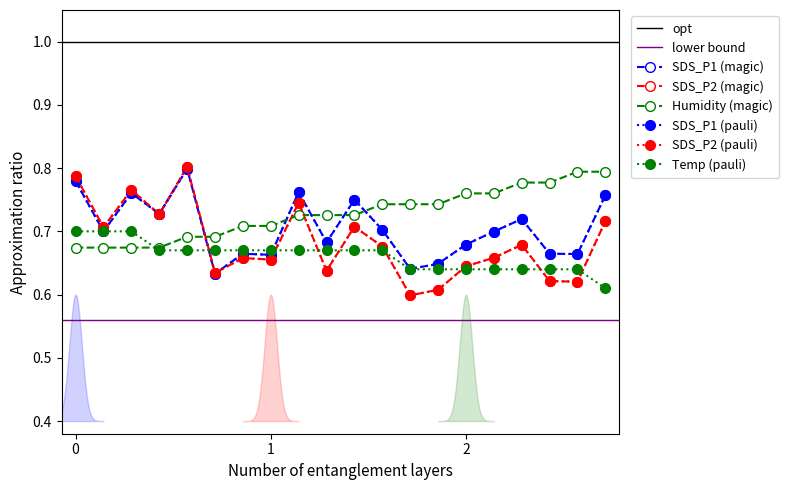

What is the value of the Humidity point at the 7th from the left?

0.7